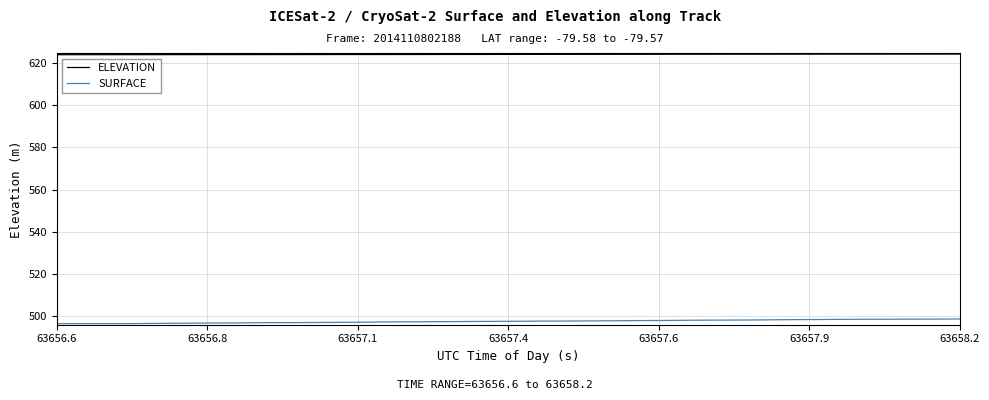

What is the highest value of the ELEVATION series?

624.1